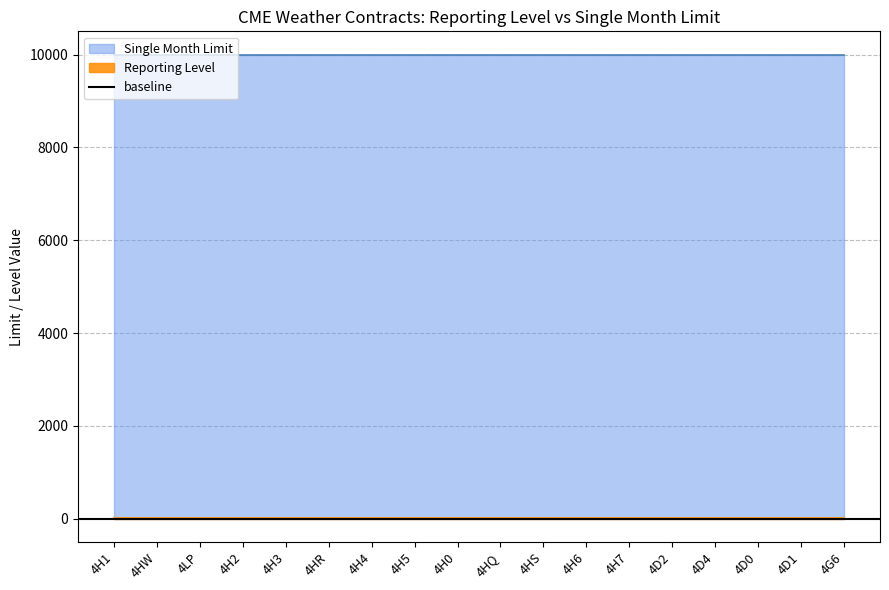

True or false: Reporting Level and Single Month Limit intersect in this chart.

False